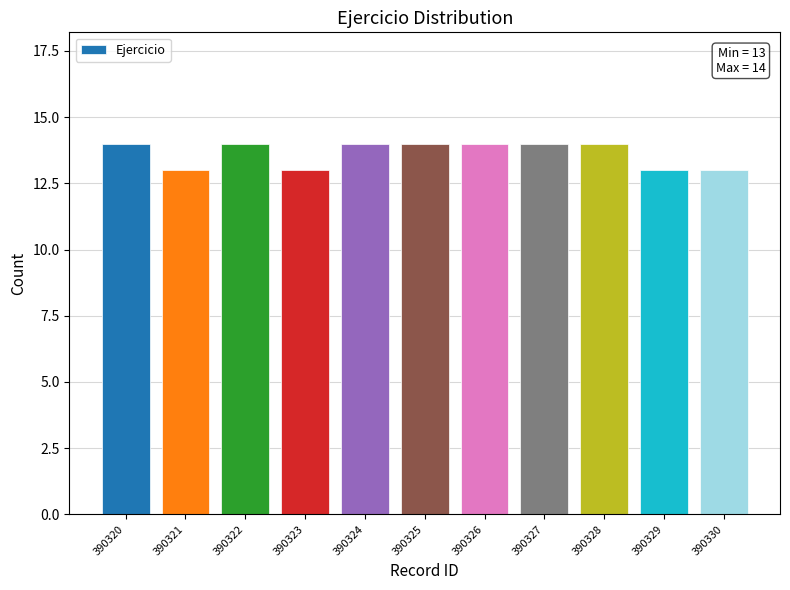

Reading left to right, list all the values displayed in this chart.

14	13	14	13	14	14	14	14	14	13	13